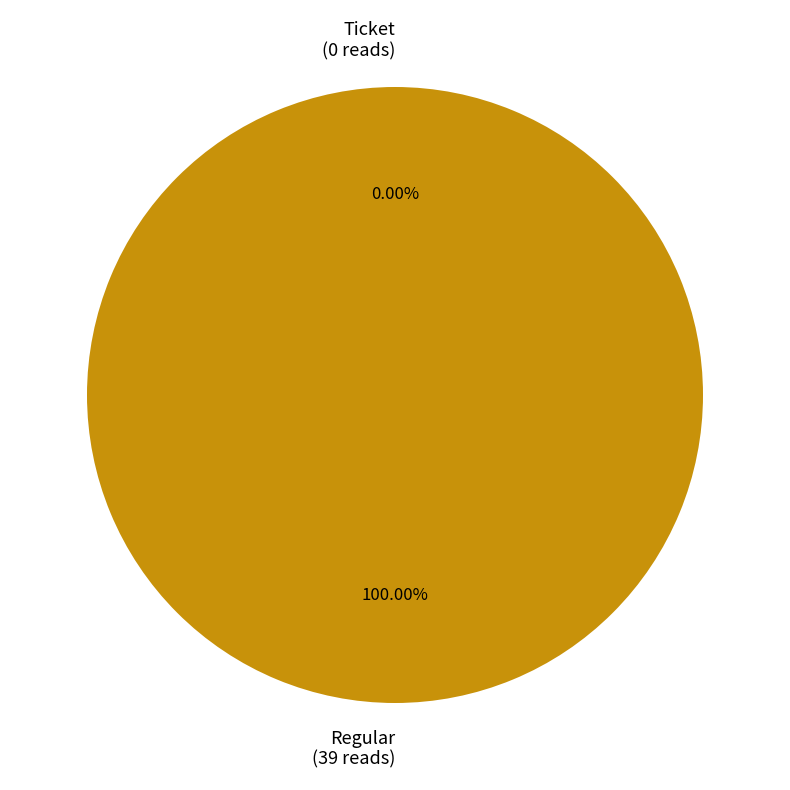

Which slice is the largest?

Regular